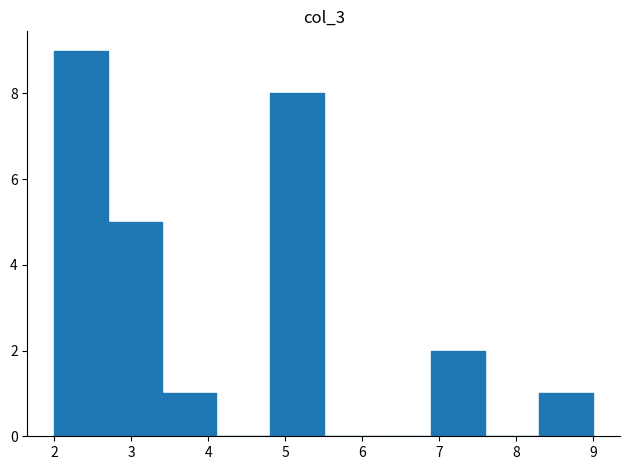

How tall is the bar that spans 6.9 to 7.6 on the x-axis? The values are not printed on the chart, so give them approximately, as read against the axis.

2